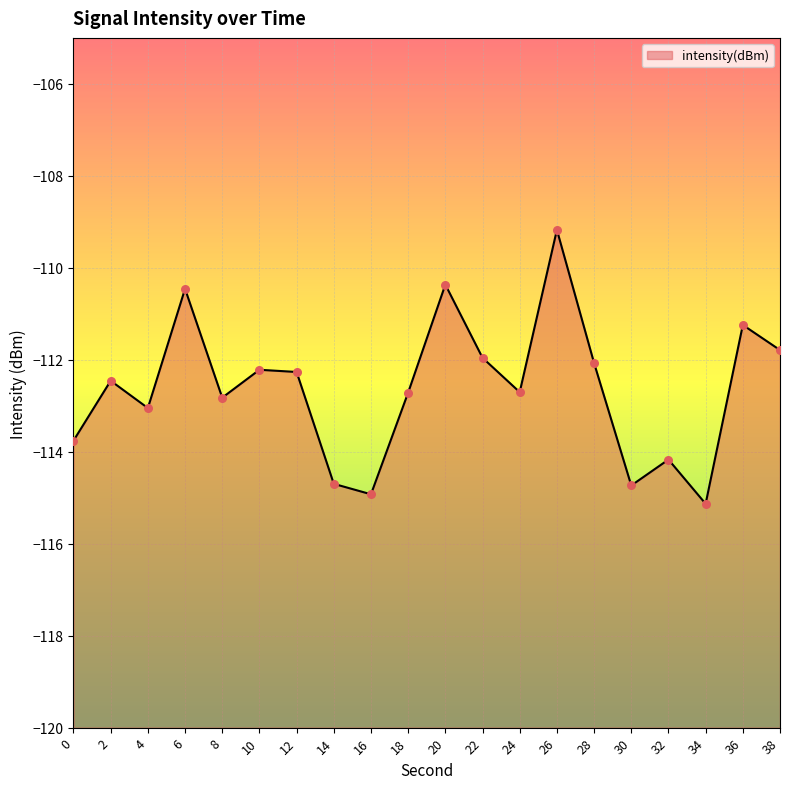

Which has a higher value, 2 or 20?

20